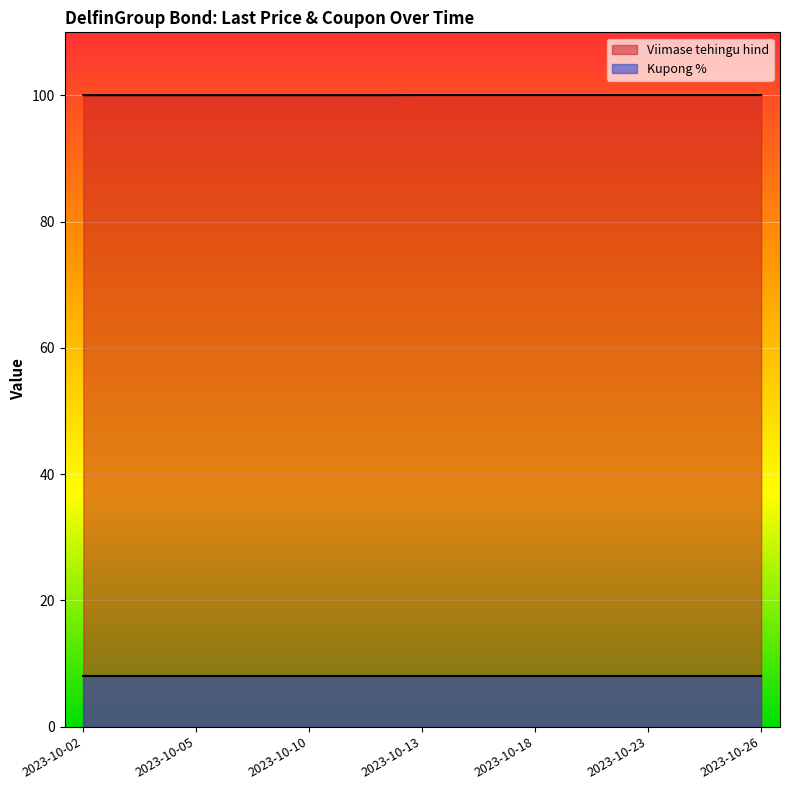

What is the maximum value for Viimase tehingu hind?

100.1